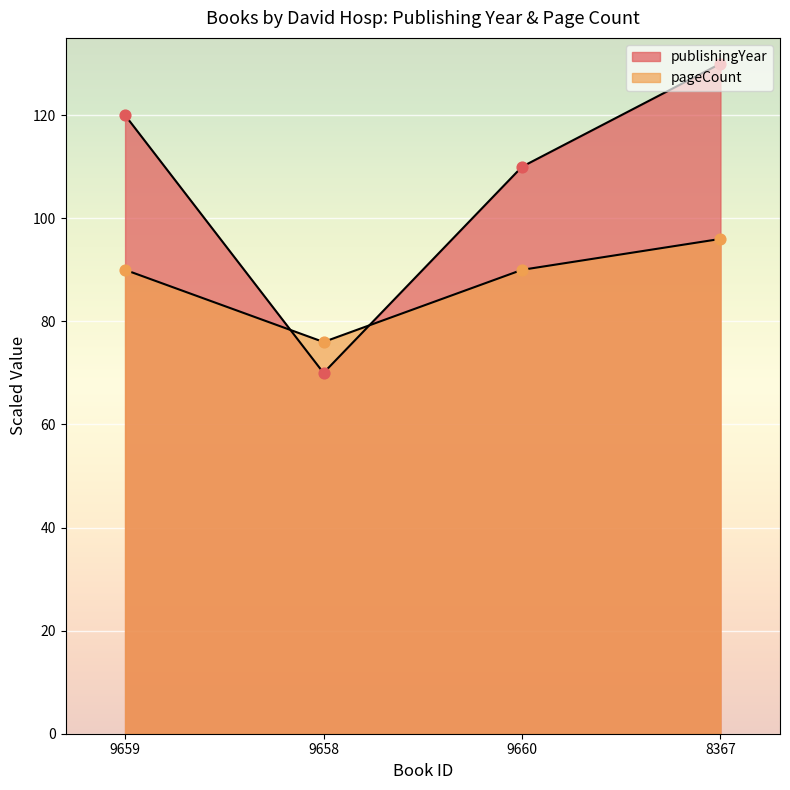

What are all the series names shown in the legend?

publishingYear, pageCount